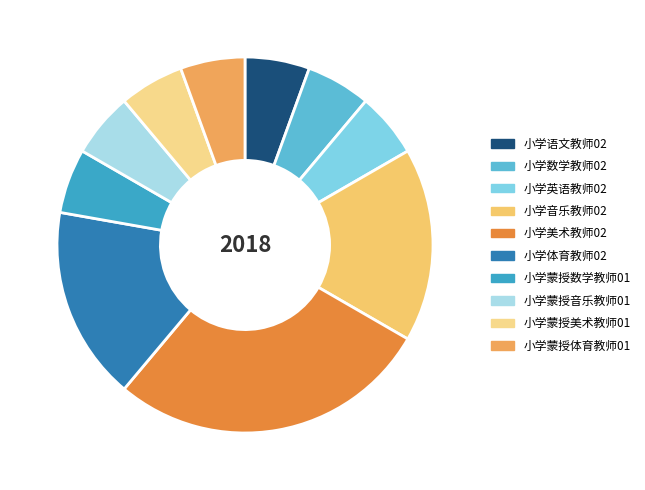

Count the number of slices in the pie.

10